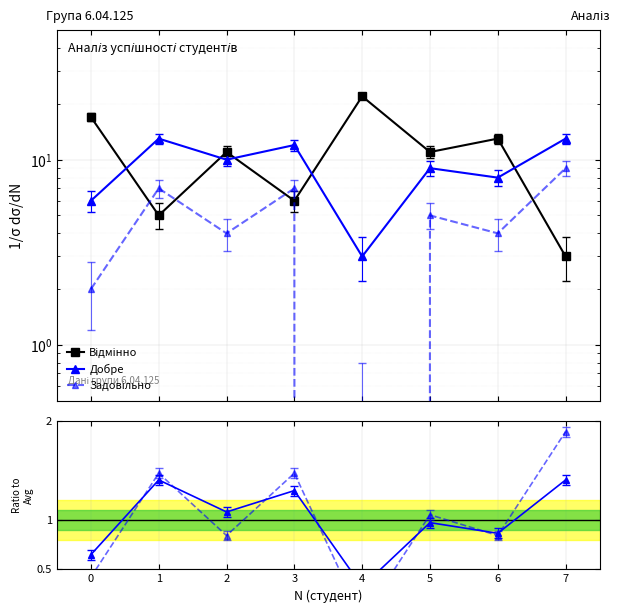

Rank the categories by Задовільно value from lowest to highest.

4, 0, 2, 6, 5, 1, 3, 7